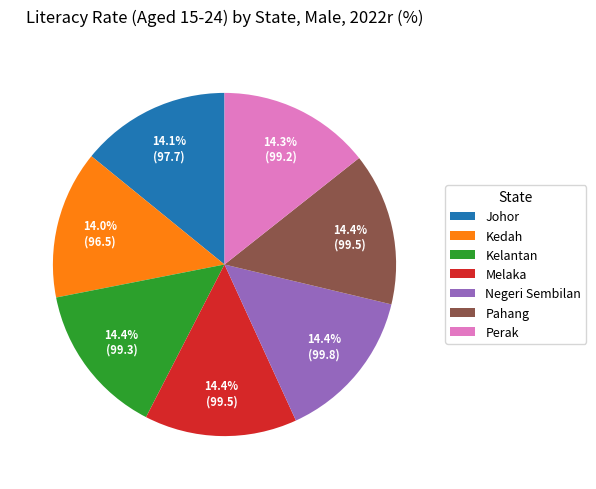

What percentage do Pahang and Melaka together represent?

28.8%